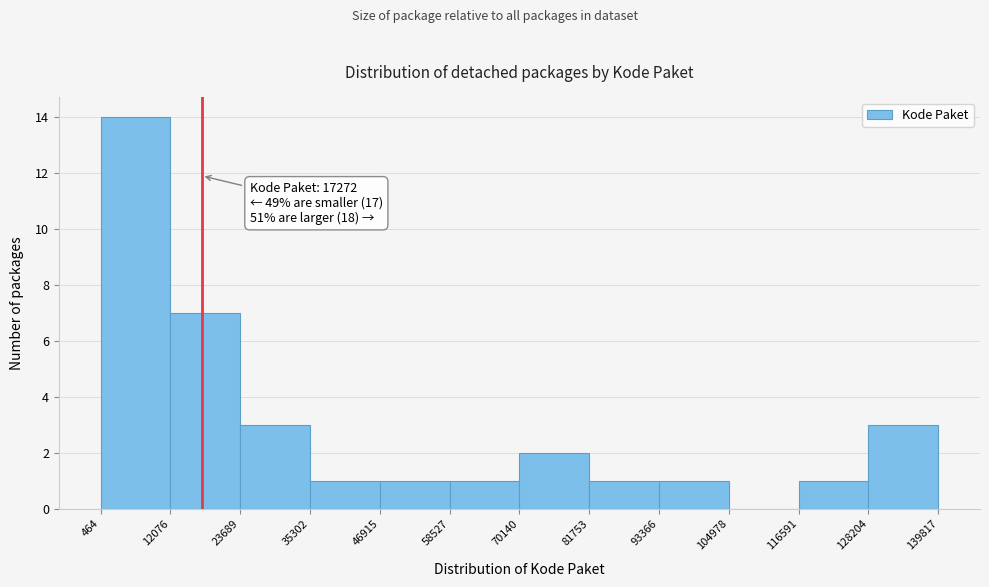

Over which range of the x-axis is the bar tallest?

464 to 12076